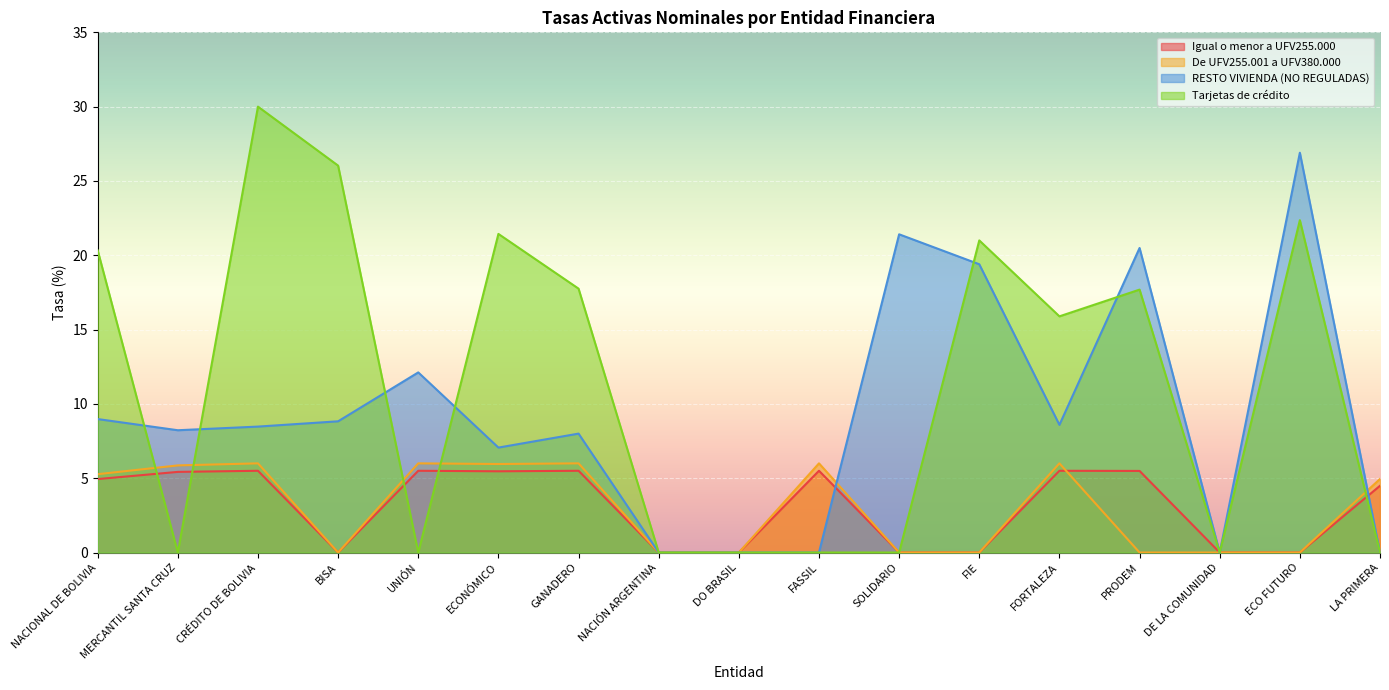

Reading right to left, what are all the values shown in this chart?

Igual o menor a UFV255.000: LA PRIMERA=4.5	ECO FUTURO=0.0	DE LA COMUNIDAD=0.0	PRODEM=5.5	FORTALEZA=5.5	FIE=0.0	SOLIDARIO=0.0	FASSIL=5.5	DO BRASIL=0.0	NACIÓN ARGENTINA=0.0	GANADERO=5.5	ECONÓMICO=5.5	UNIÓN=5.5	BISA=0.0	CRÉDITO DE BOLIVIA=5.5	MERCANTIL SANTA CRUZ=5.4	NACIONAL DE BOLIVIA=4.9
De UFV255.001 a UFV380.000: LA PRIMERA=4.9	ECO FUTURO=0.0	DE LA COMUNIDAD=0.0	PRODEM=0.0	FORTALEZA=6.0	FIE=0.0	SOLIDARIO=0.0	FASSIL=6.0	DO BRASIL=0.0	NACIÓN ARGENTINA=0.0	GANADERO=6.0	ECONÓMICO=6.0	UNIÓN=6.0	BISA=0.0	CRÉDITO DE BOLIVIA=6.0	MERCANTIL SANTA CRUZ=5.9	NACIONAL DE BOLIVIA=5.3
RESTO VIVIENDA (NO REGULADAS): LA PRIMERA=0.0	ECO FUTURO=26.9	DE LA COMUNIDAD=0.0	PRODEM=20.5	FORTALEZA=8.6	FIE=19.4	SOLIDARIO=21.4	FASSIL=0.0	DO BRASIL=0.0	NACIÓN ARGENTINA=0.0	GANADERO=8.0	ECONÓMICO=7.1	UNIÓN=12.1	BISA=8.8	CRÉDITO DE BOLIVIA=8.5	MERCANTIL SANTA CRUZ=8.2	NACIONAL DE BOLIVIA=9.0
Tarjetas de crédito: LA PRIMERA=0.0	ECO FUTURO=22.4	DE LA COMUNIDAD=0.0	PRODEM=17.7	FORTALEZA=15.9	FIE=21.0	SOLIDARIO=0.0	FASSIL=0.0	DO BRASIL=0.0	NACIÓN ARGENTINA=0.0	GANADERO=17.8	ECONÓMICO=21.4	UNIÓN=0.0	BISA=26.0	CRÉDITO DE BOLIVIA=30.0	MERCANTIL SANTA CRUZ=0.0	NACIONAL DE BOLIVIA=20.3